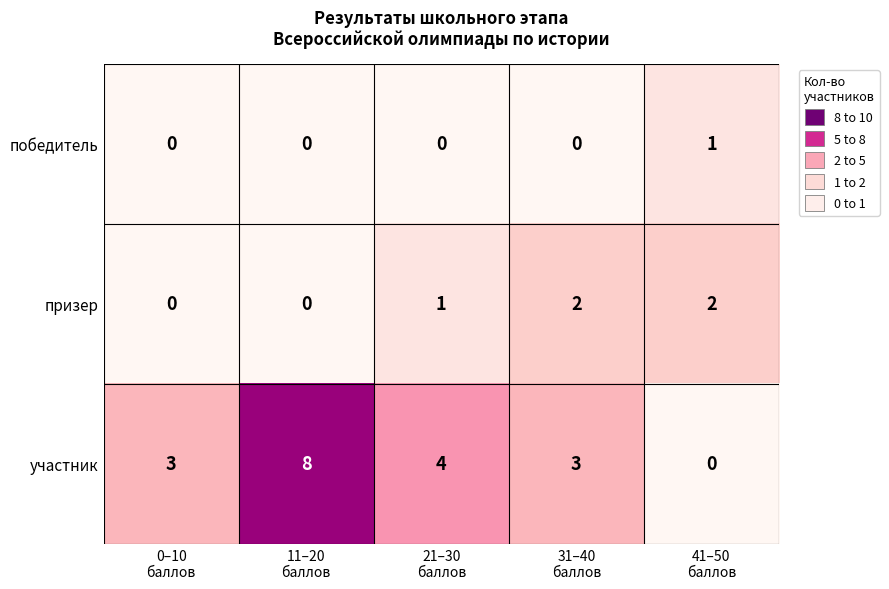

How many data points does each series have?

5